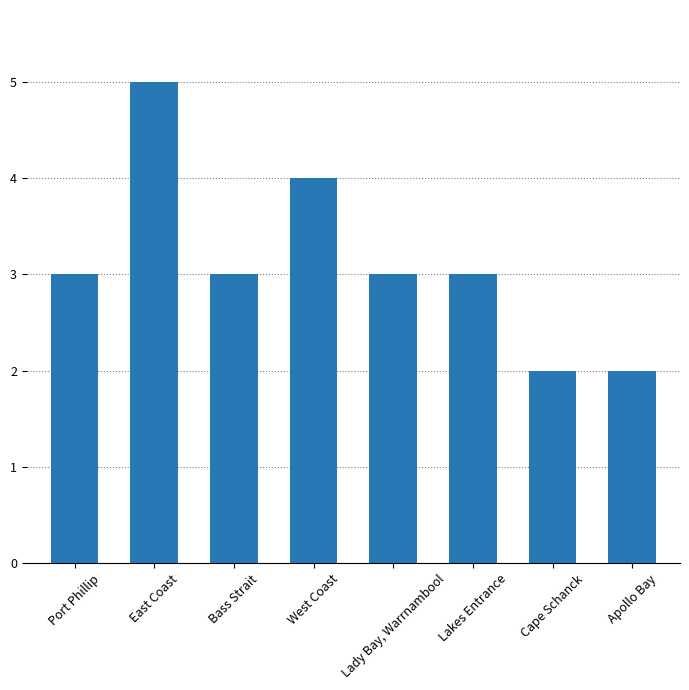

What is the change in value from East Coast to Lady Bay, Warrnambool?

-2